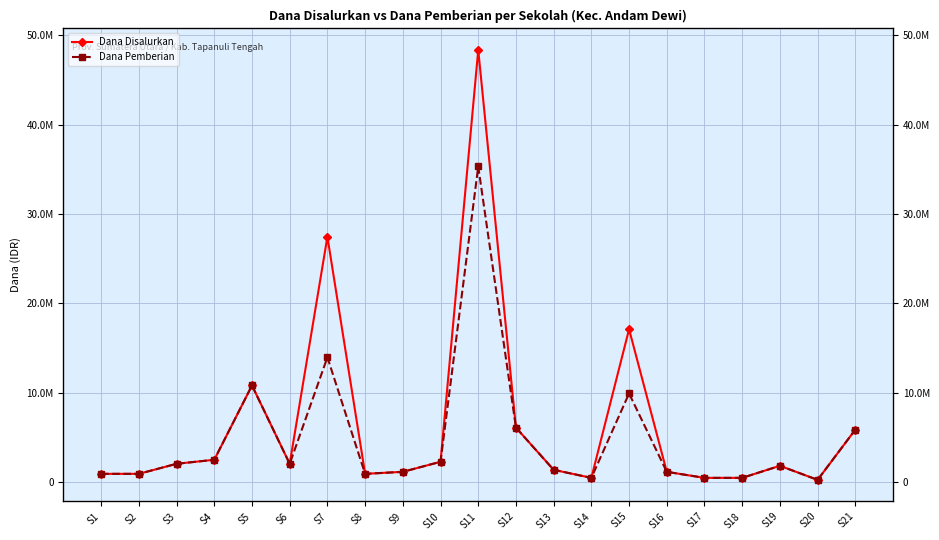

List the series in order of their peak value, lowest first.

Dana Pemberian, Dana Disalurkan